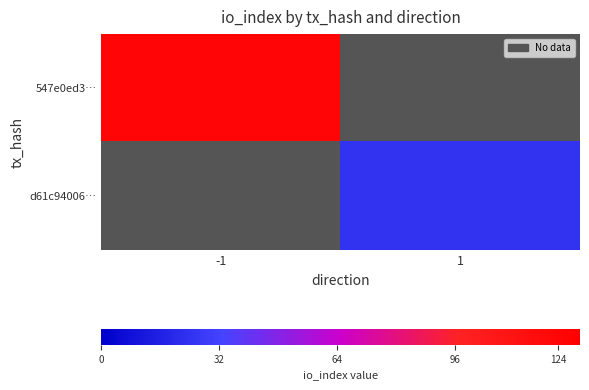

List the series in order of their peak value, highest first.

547e0ed3…, d61c94006…